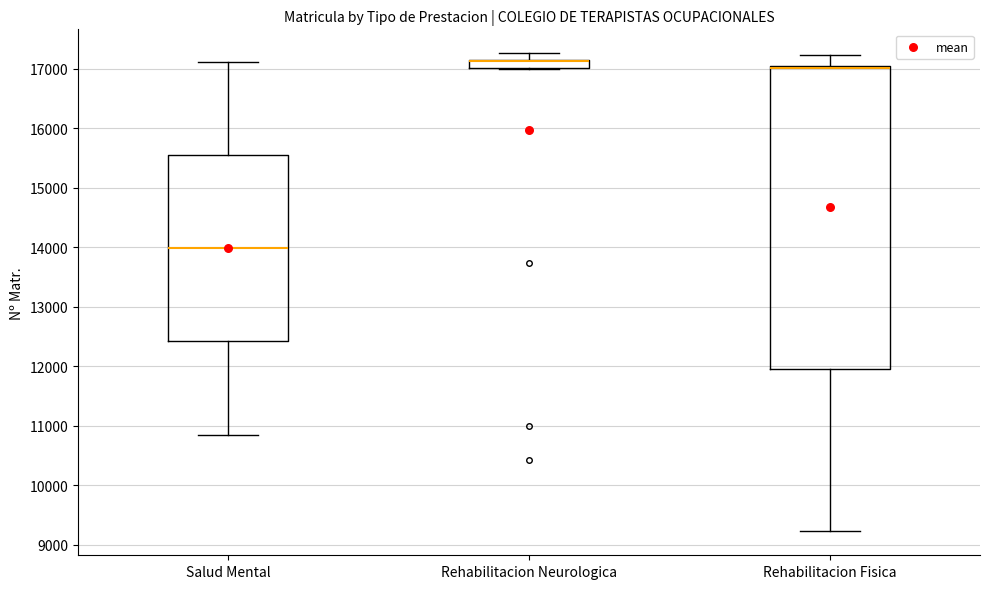

Where does the lower whisker of the box for Rehabilitacion Fisica end on the y-axis? The values are not printed on the chart, so give them approximately, as read against the axis.

9200